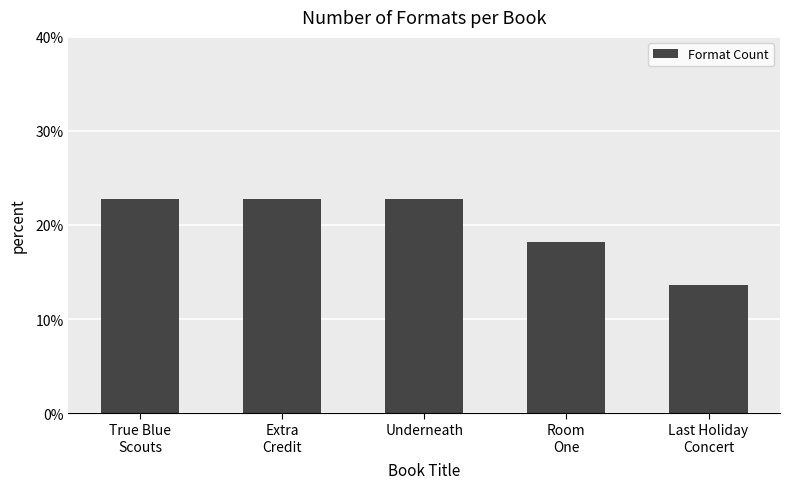

Is it true that the value at Underneath is 0.2?

True